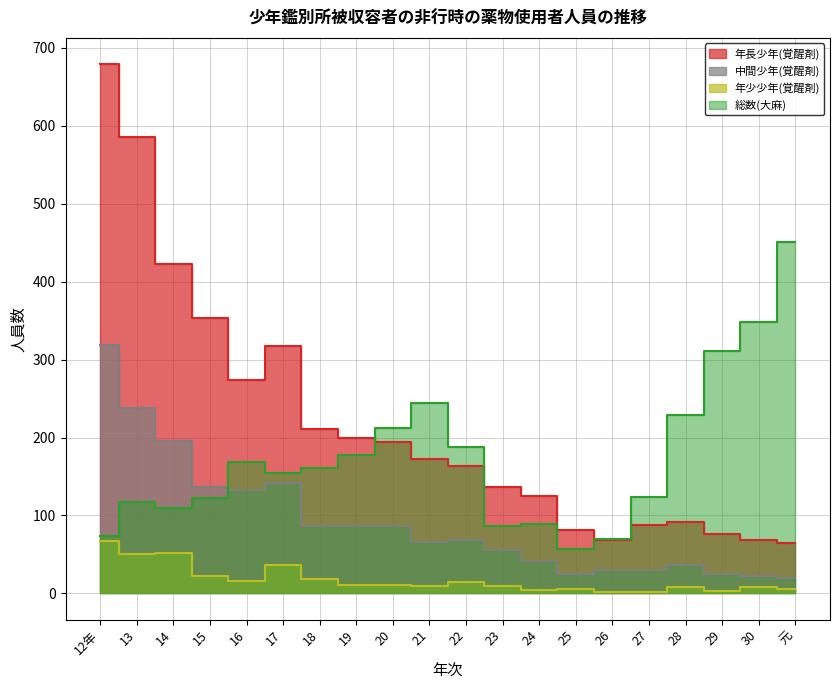

What is the label of the 1st point from the left?

12年